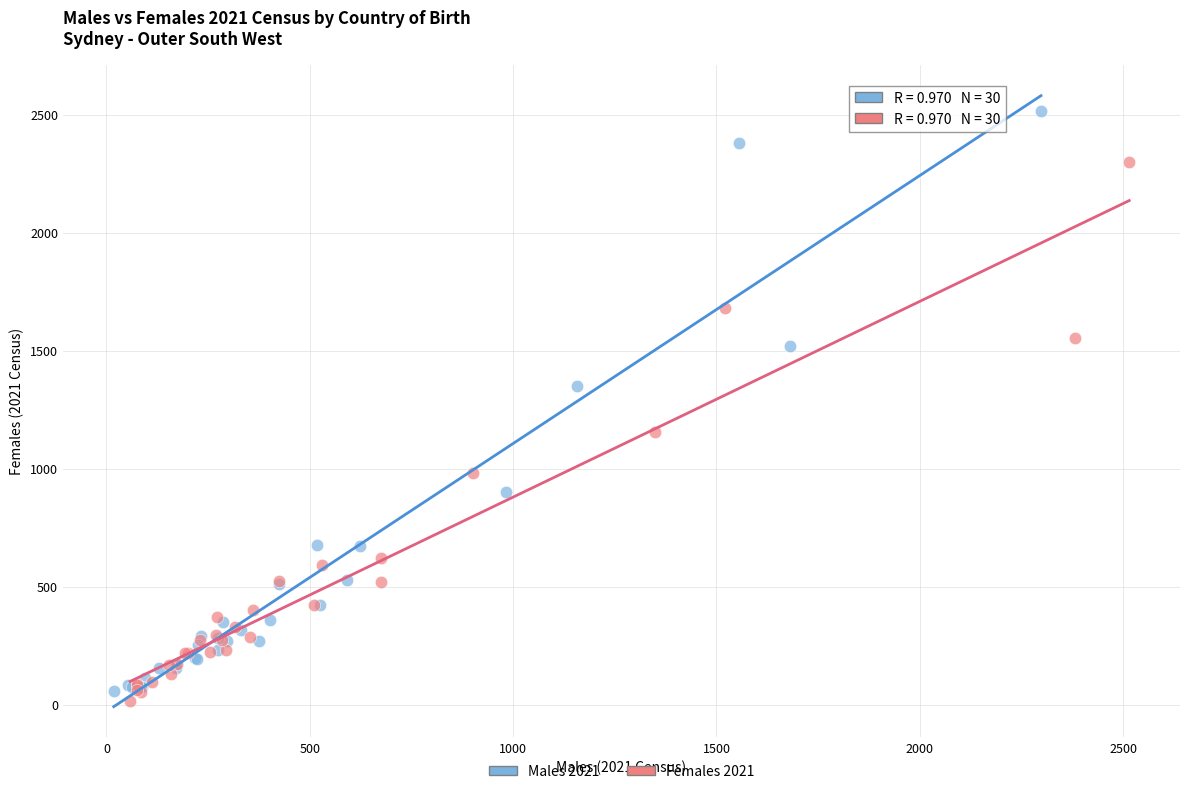

Which series has the largest Y range (max minus min)?

Males 2021